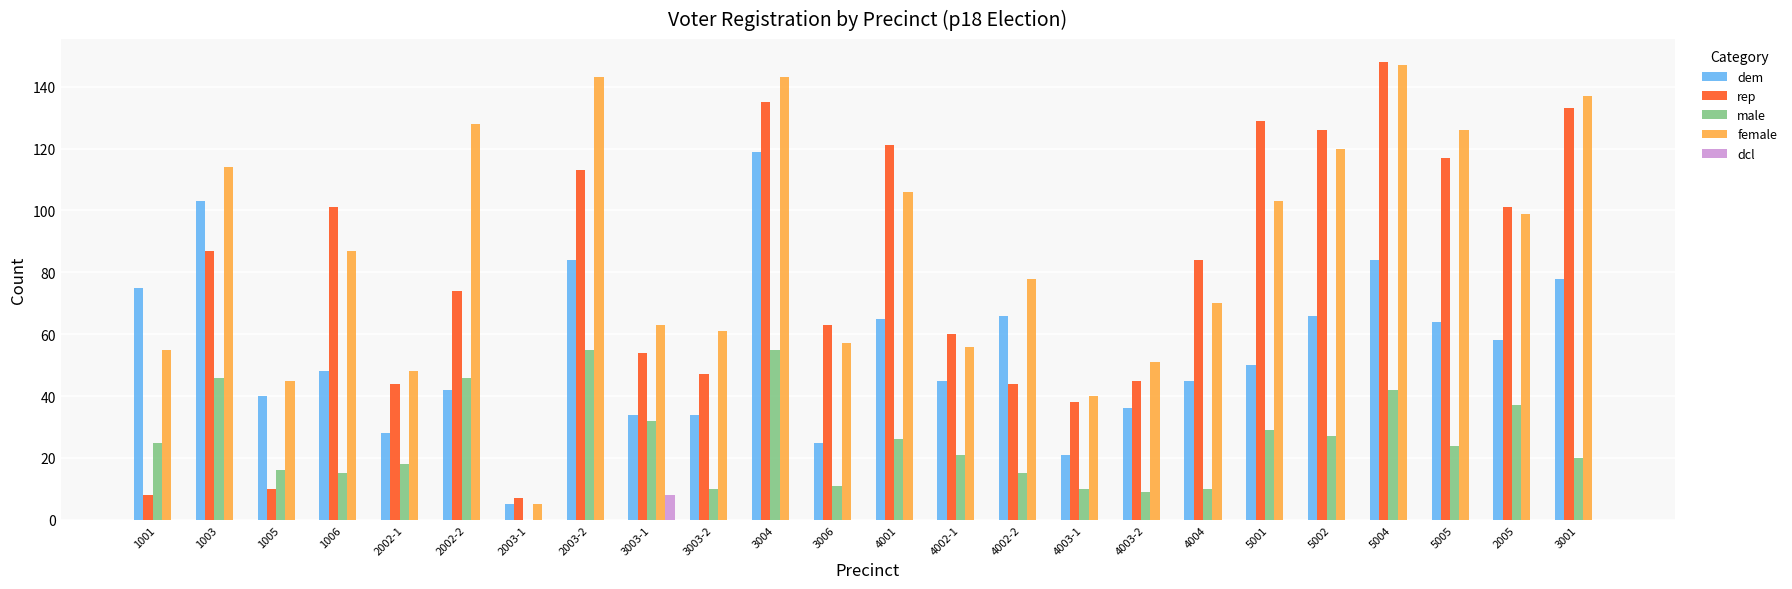

Count the number of categories in the chart.

24